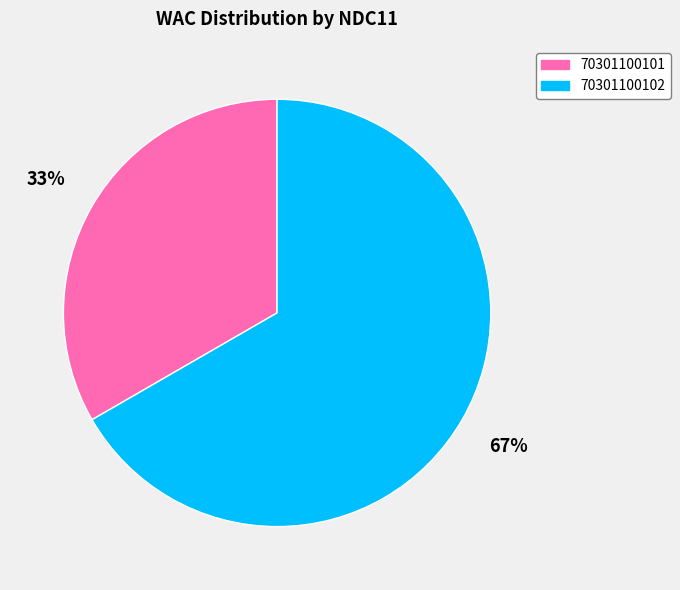

To the nearest percent, what is the combined percentage of 70301100102 and 70301100101?

100%